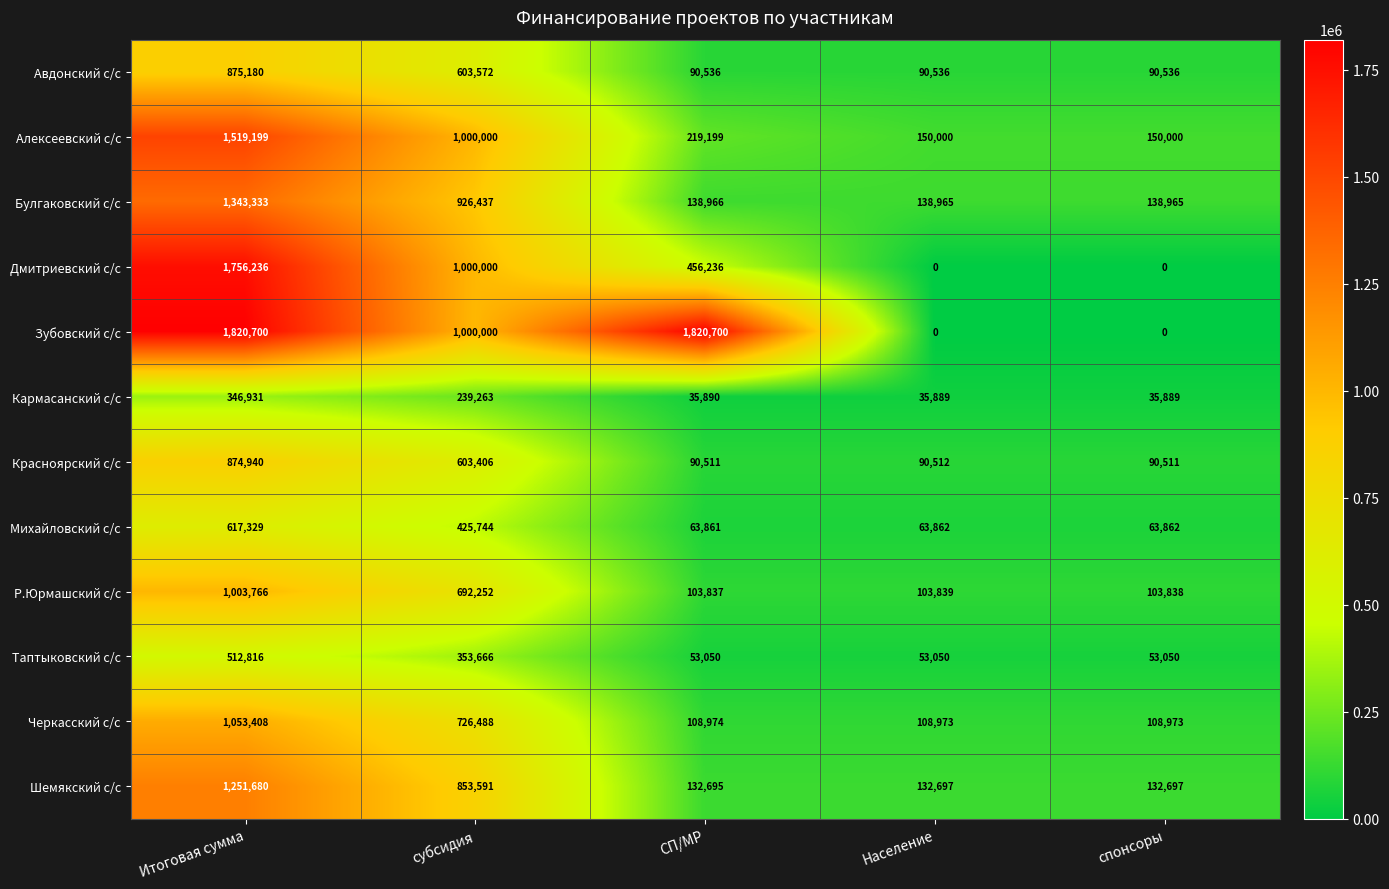

What is the sum of the Зубовский с/с values at субсидия and спонсоры?

1000000